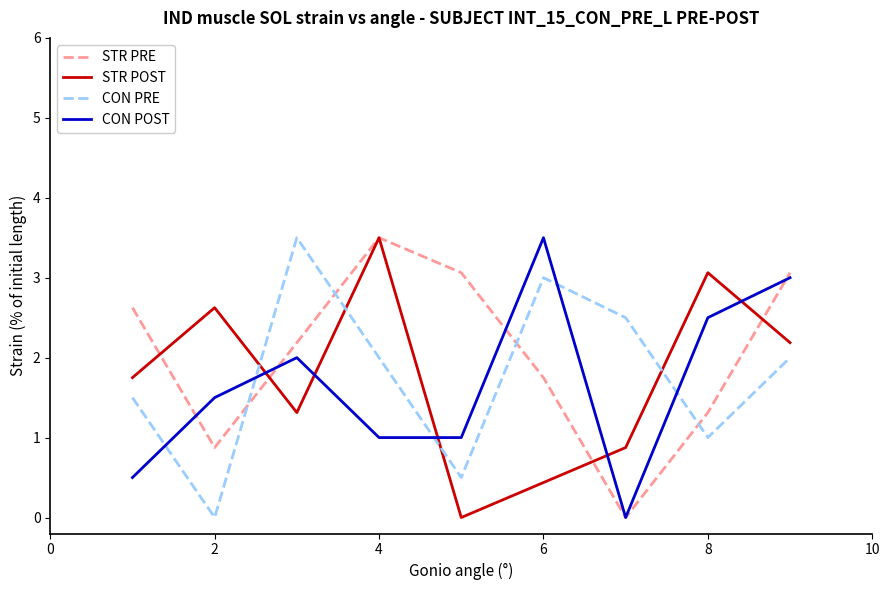

True or false: STR POST and CON PRE intersect in this chart.

True